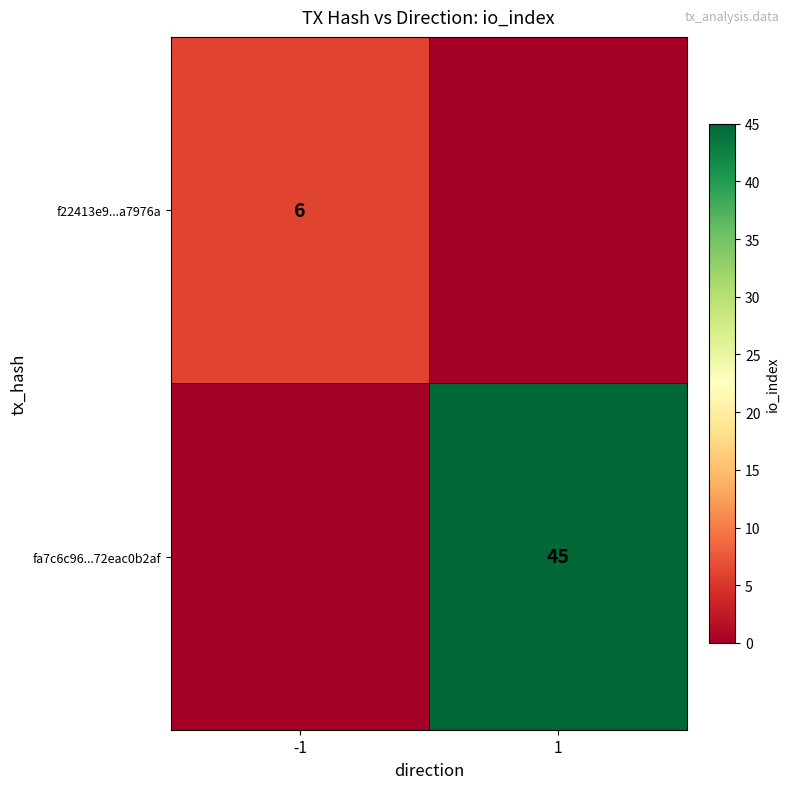

True or false: f22413e9...a7976a has a value of 10 at -1.

False